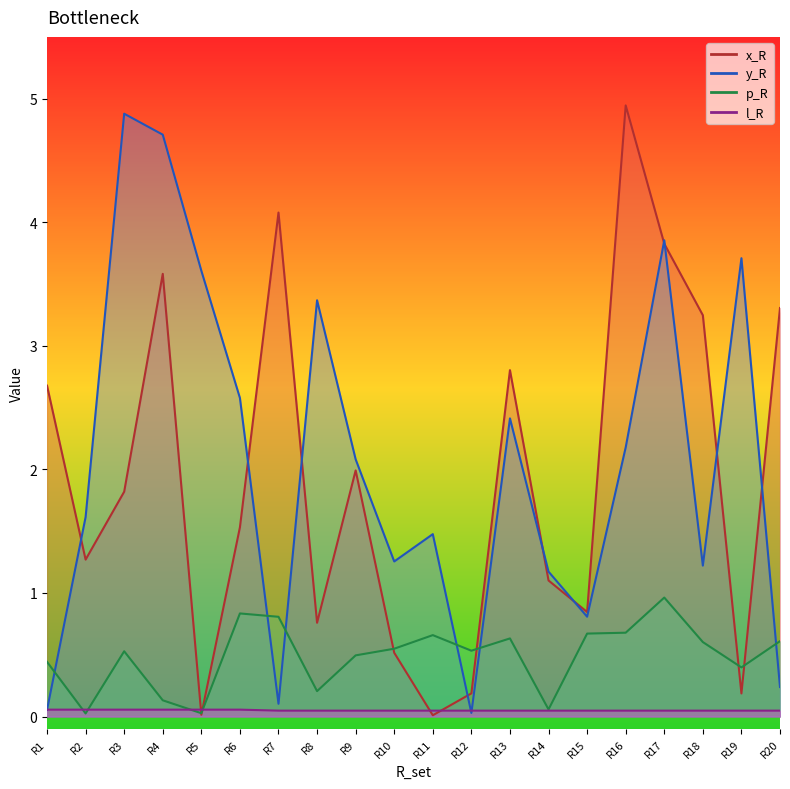

Reading right to left, transcribe all the data shown in this chart.

x_R: R20=3.3	R19=0.2	R18=3.2	R17=3.8	R16=4.9	R15=0.8	R14=1.1	R13=2.8	R12=0.2	R11=0.0	R10=0.5	R9=2.0	R8=0.8	R7=4.1	R6=1.5	R5=0.0	R4=3.6	R3=1.8	R2=1.3	R1=2.7
y_R: R20=0.2	R19=3.7	R18=1.2	R17=3.9	R16=2.2	R15=0.8	R14=1.2	R13=2.4	R12=0.0	R11=1.5	R10=1.3	R9=2.1	R8=3.4	R7=0.1	R6=2.6	R5=3.6	R4=4.7	R3=4.9	R2=1.6	R1=0.1
p_R: R20=0.6	R19=0.4	R18=0.6	R17=1.0	R16=0.7	R15=0.7	R14=0.1	R13=0.6	R12=0.5	R11=0.7	R10=0.5	R9=0.5	R8=0.2	R7=0.8	R6=0.8	R5=0.0	R4=0.1	R3=0.5	R2=0.0	R1=0.4
l_R: R20=0.0	R19=0.0	R18=0.0	R17=0.0	R16=0.0	R15=0.0	R14=0.0	R13=0.0	R12=0.0	R11=0.0	R10=0.0	R9=0.0	R8=0.0	R7=0.0	R6=0.1	R5=0.1	R4=0.1	R3=0.1	R2=0.1	R1=0.1